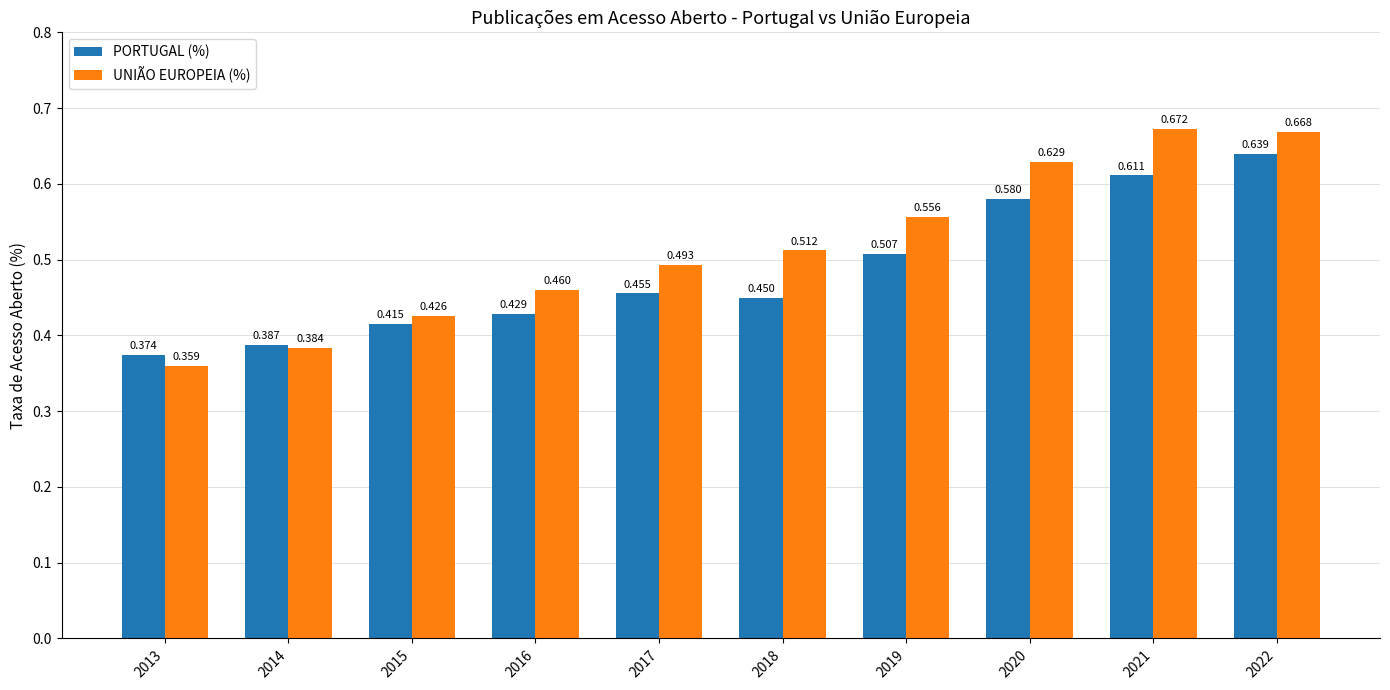

List the series in order of their overall mean, lowest first.

PORTUGAL (%), UNIÃO EUROPEIA (%)